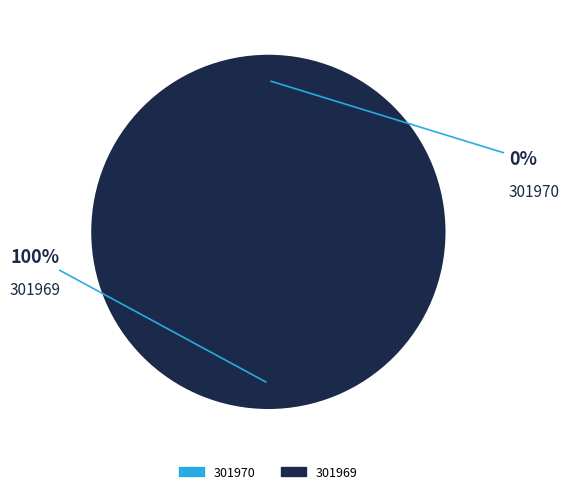

Combined, do 301970 and 301969 account for over 50%?

Yes